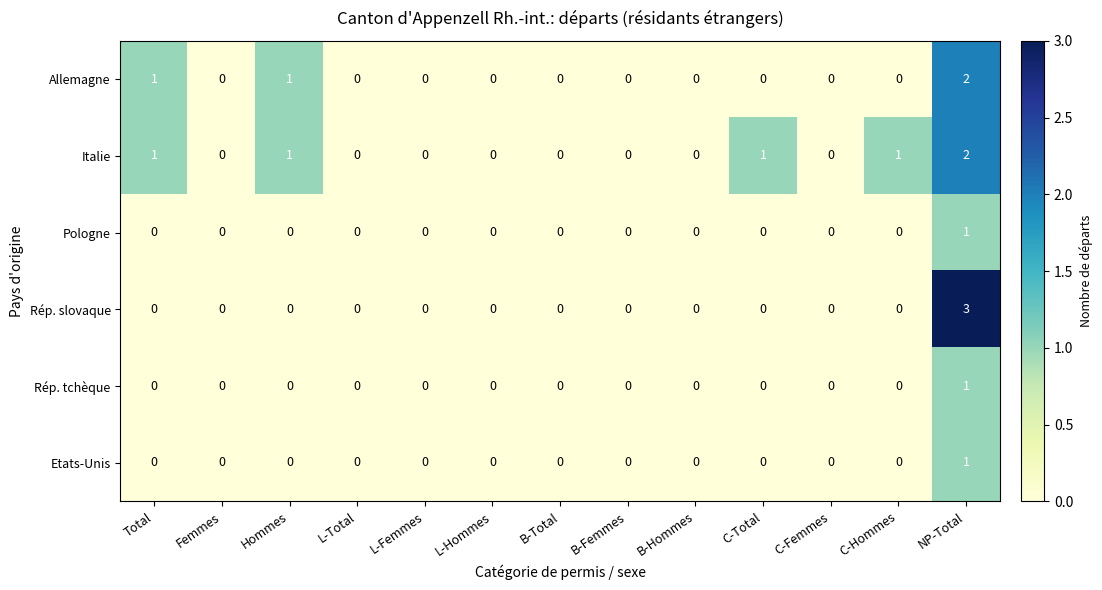

At which category is the sum across all series the highest?

NP-Total